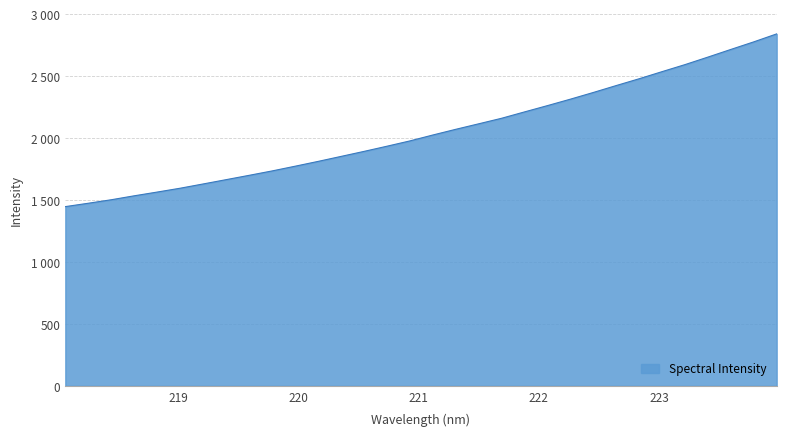

What is the difference between the maximum and minimum values?

1394.7